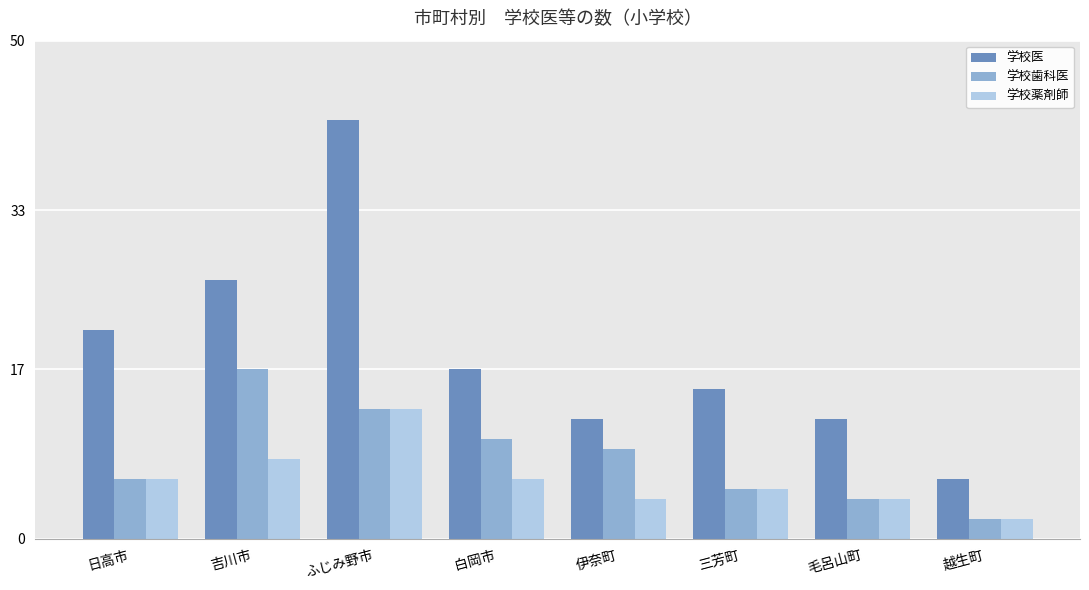

How many groups of bars are there?

8